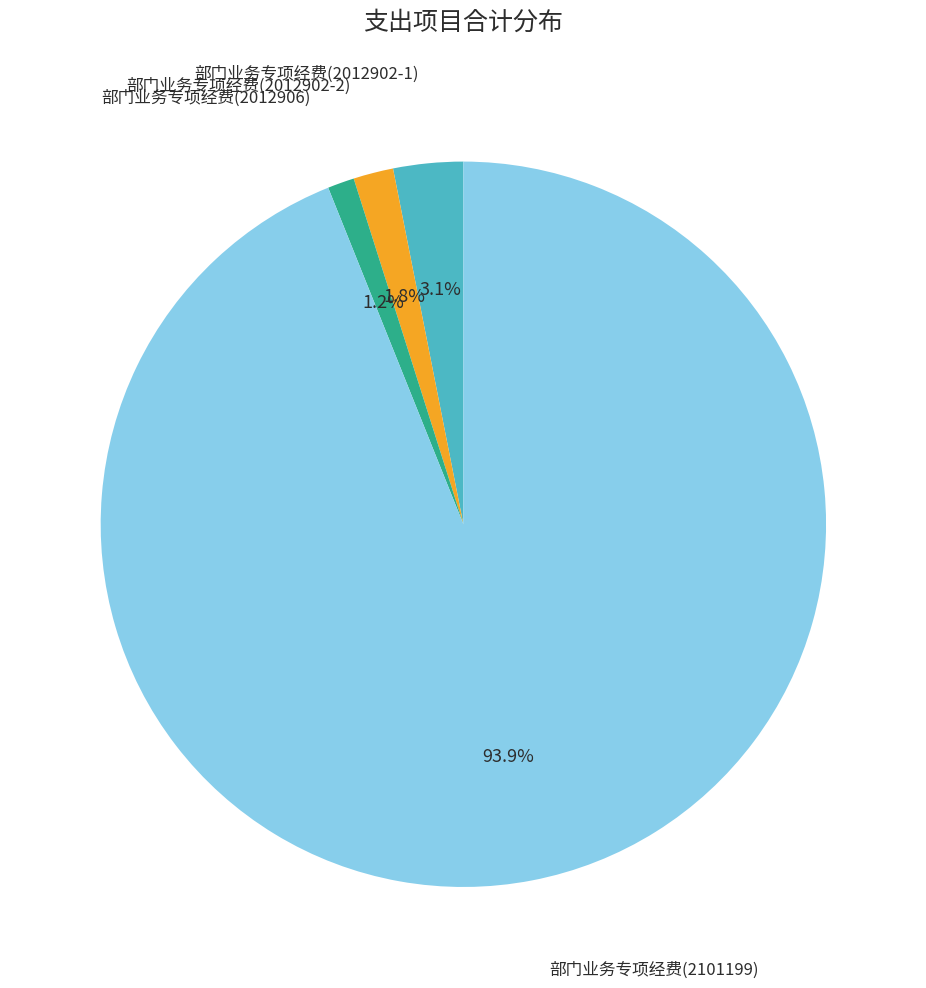

Does any single category account for the majority?

Yes